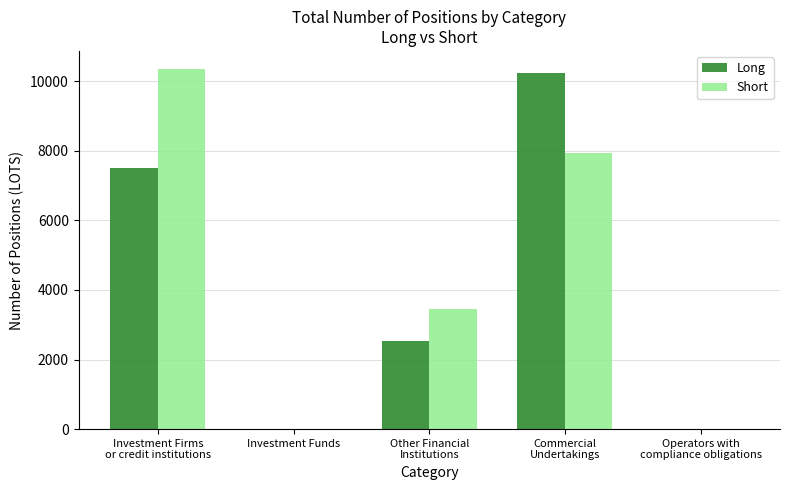

At which category is the sum across all series the highest?

Commercial
Undertakings